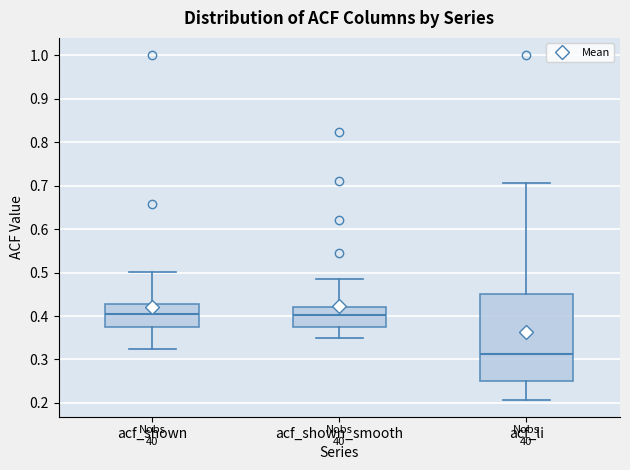

Comparing the boxes themselves (not the whiskers), which one is the tallest?

acf_li